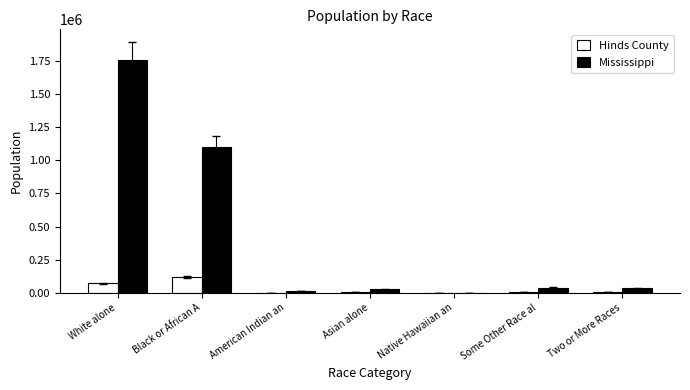

What is the approximate value of Hinds County at Some Other Race al, to the nearest 10?

1710